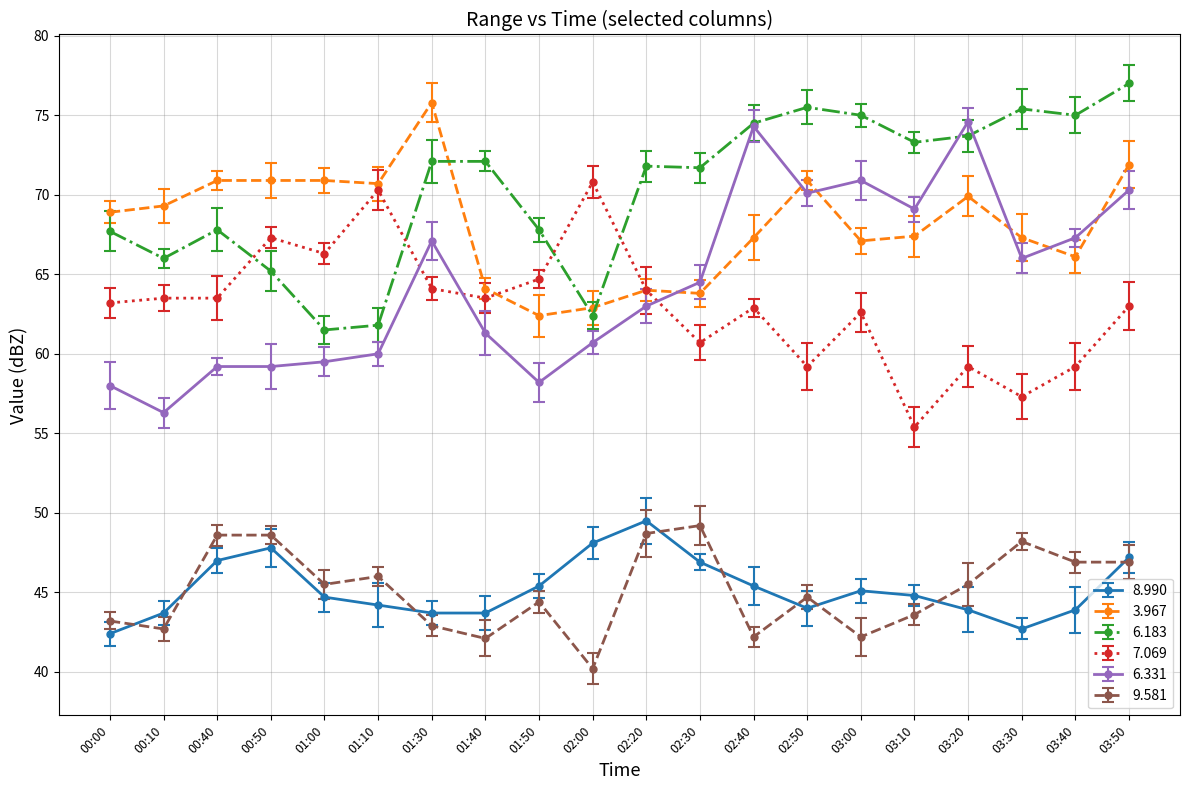

What is the difference between the maximum and minimum values in the 6.183 series?

15.5